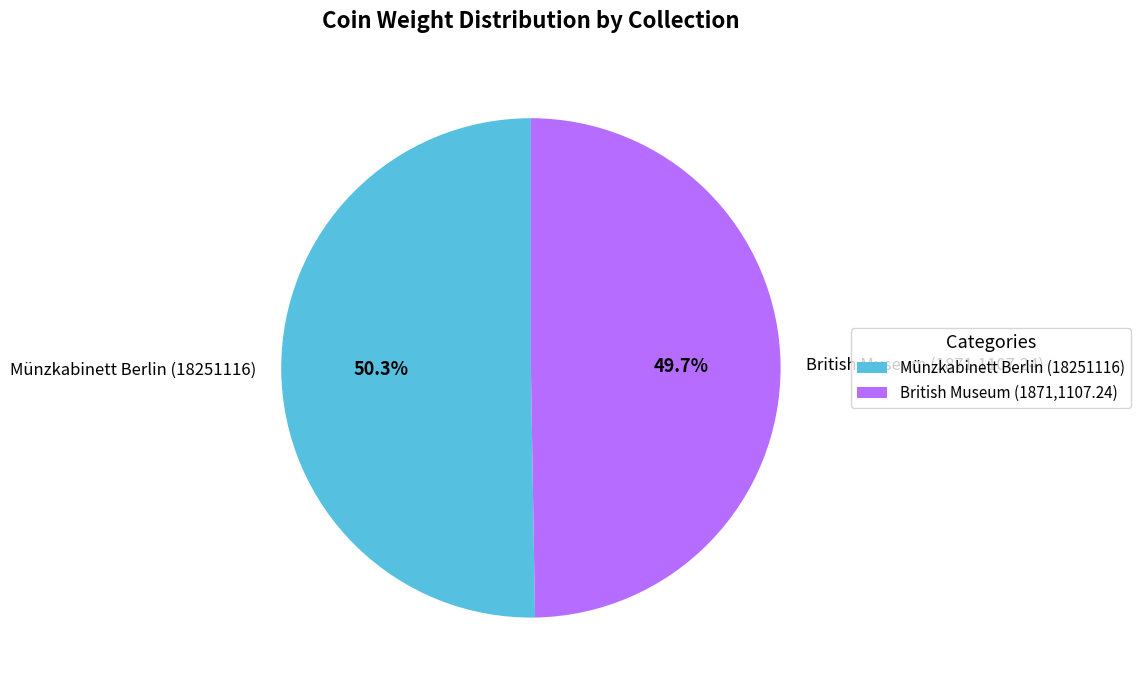

Is there a majority slice in this chart?

Yes